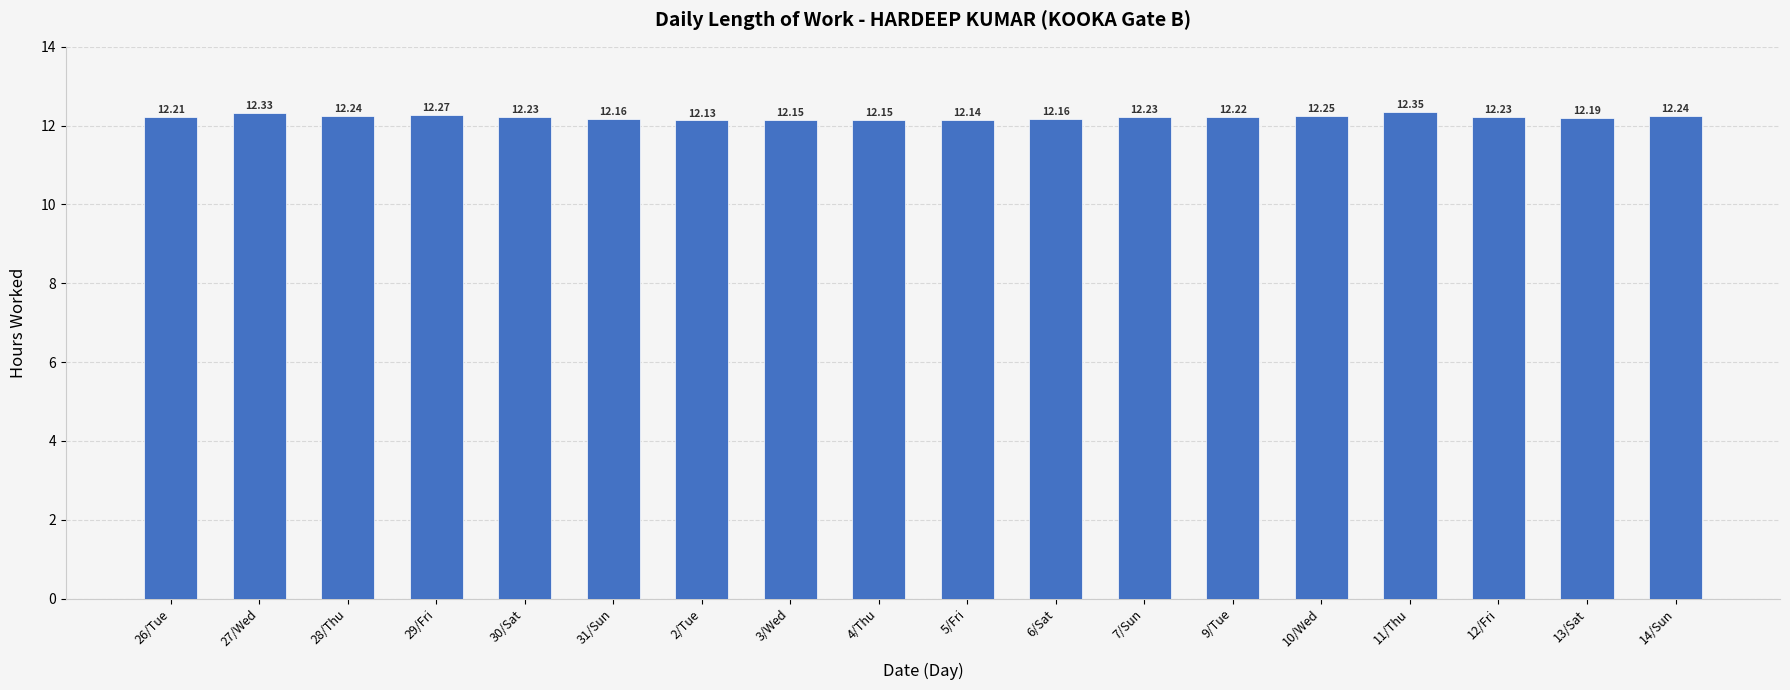

What position from the left is 2/Tue?

7